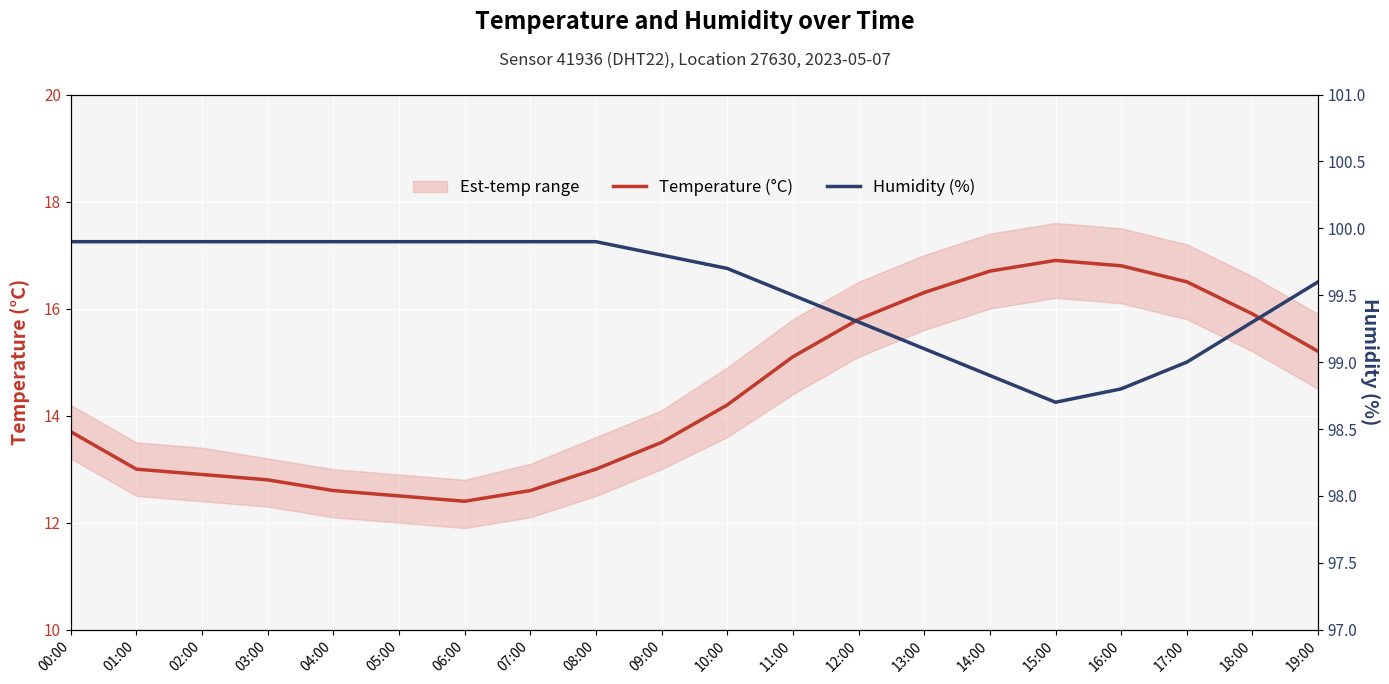

How many data points does each series have?

20